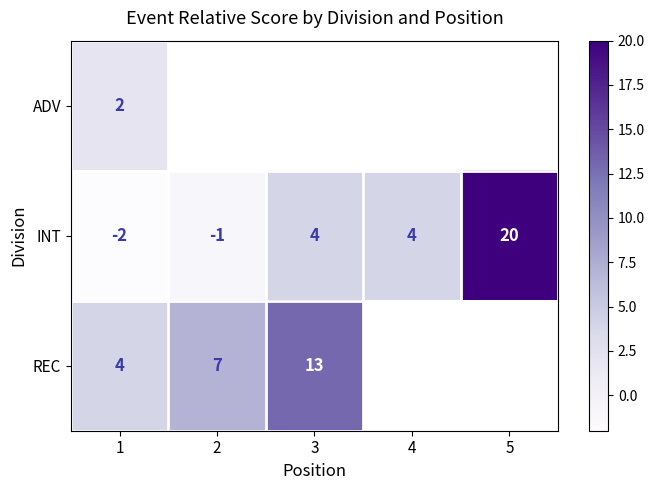

What is the maximum value shown in the chart?

20.0